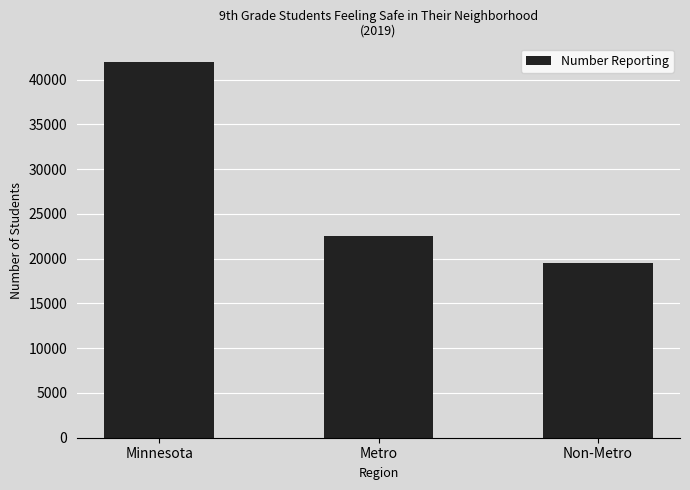

Is it true that the value at Metro is 40138?

False